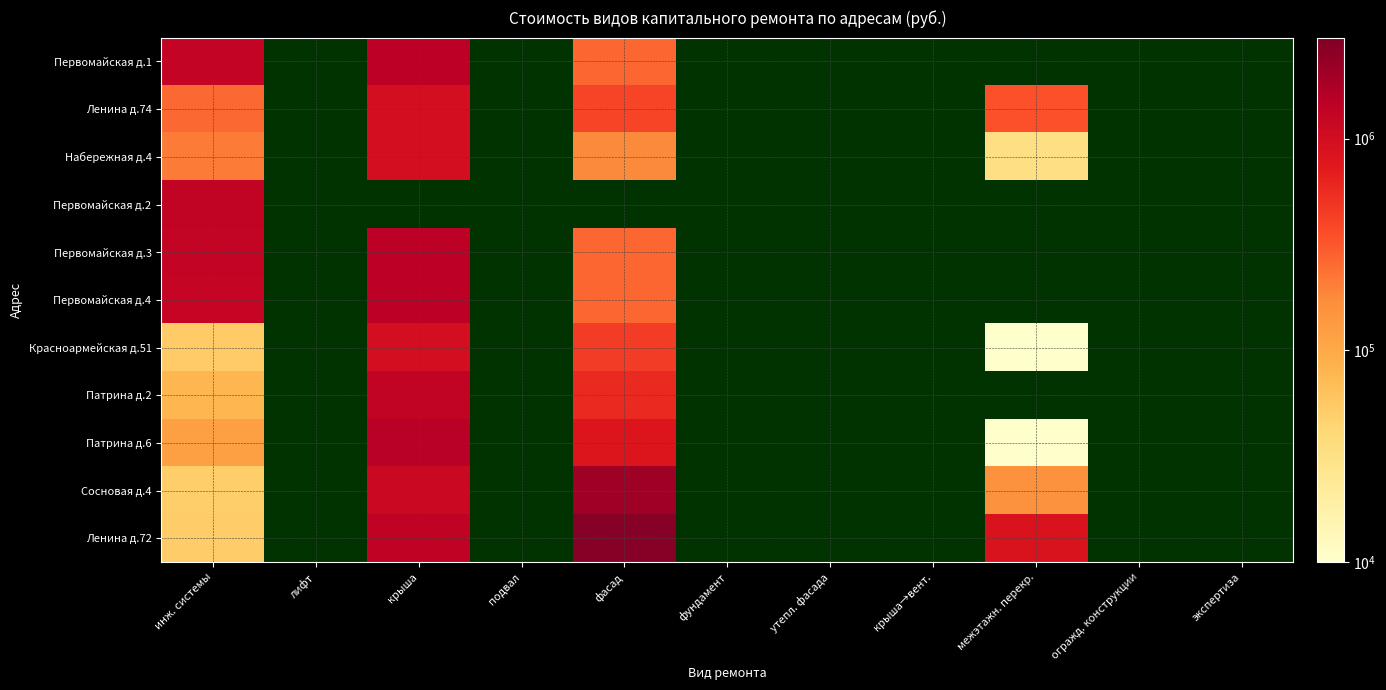

What is the difference between the highest and lowest values at инж. системы?

1270863.0